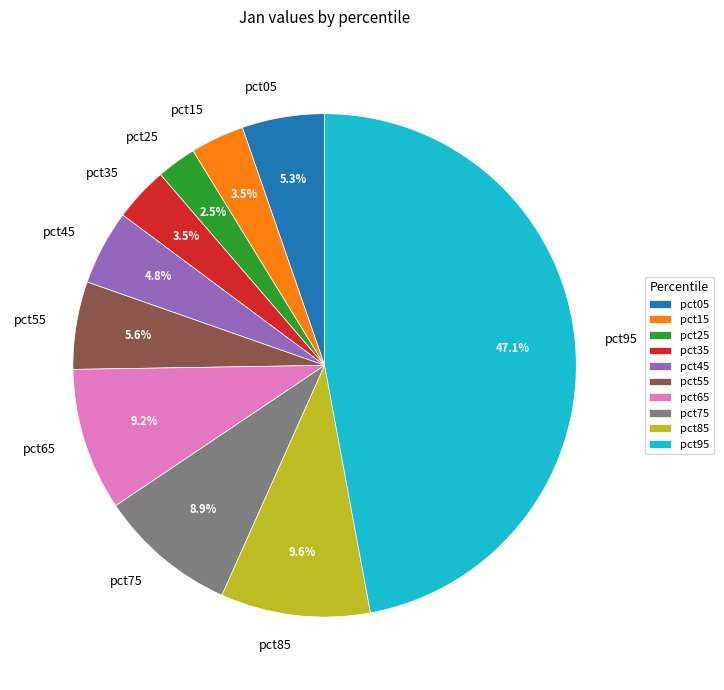

Is the sum of pct55 and pct45 greater than half?

No